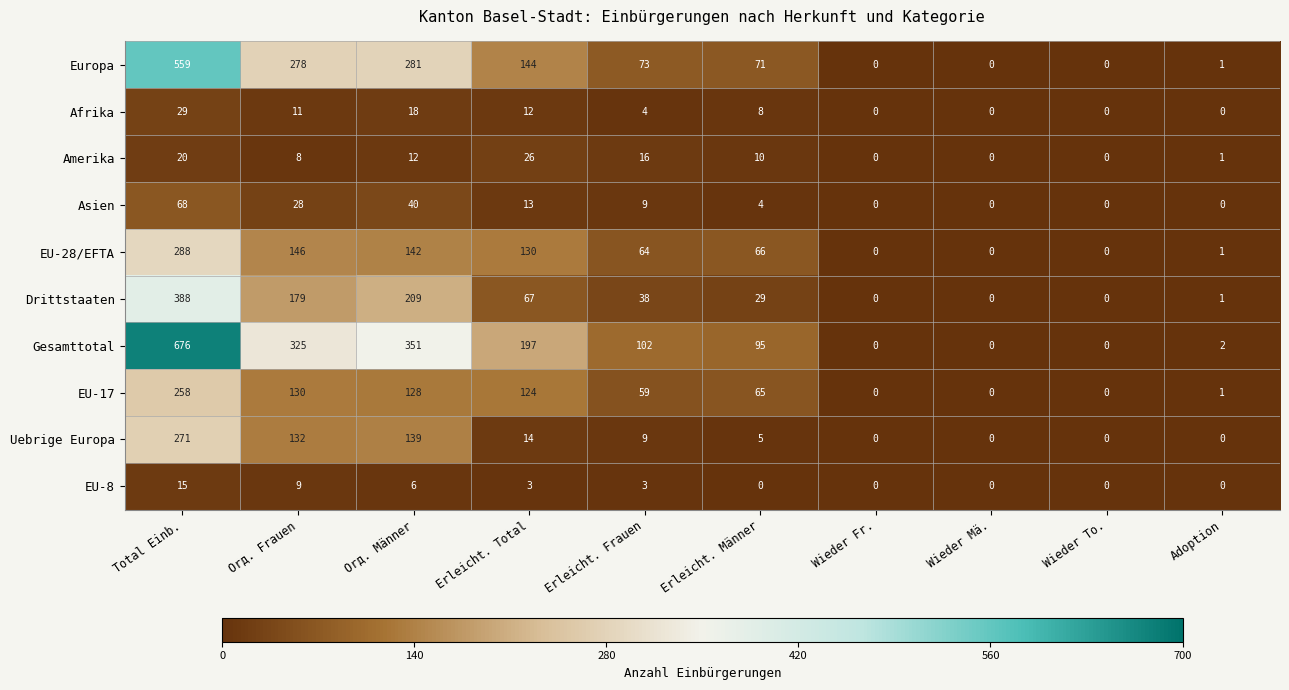

What value does the EU-17 series have at Orд. Männer?

128